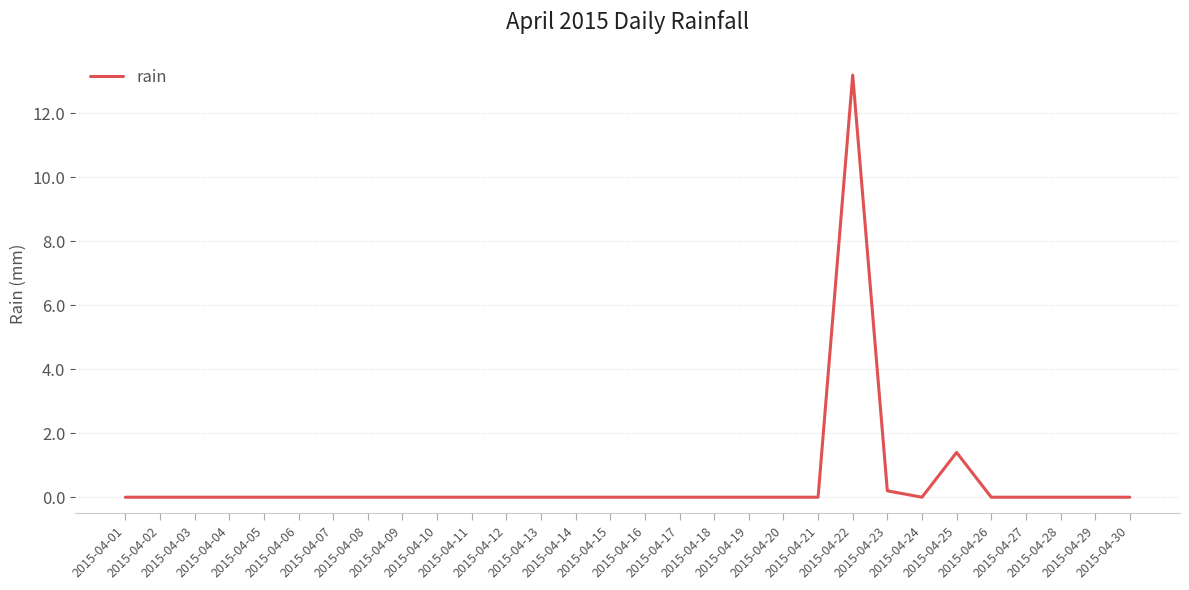

Is this an area chart (filled region under the line)?

No